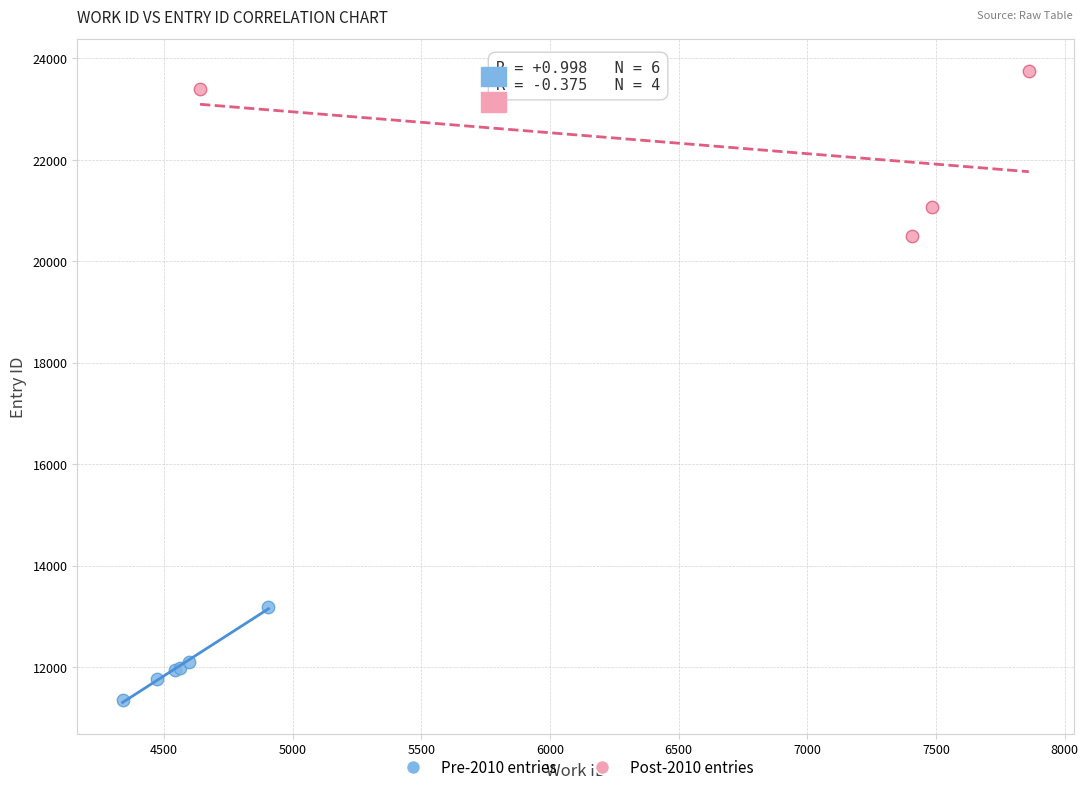

Which series contains the lowest Y value?

Pre-2010 entries